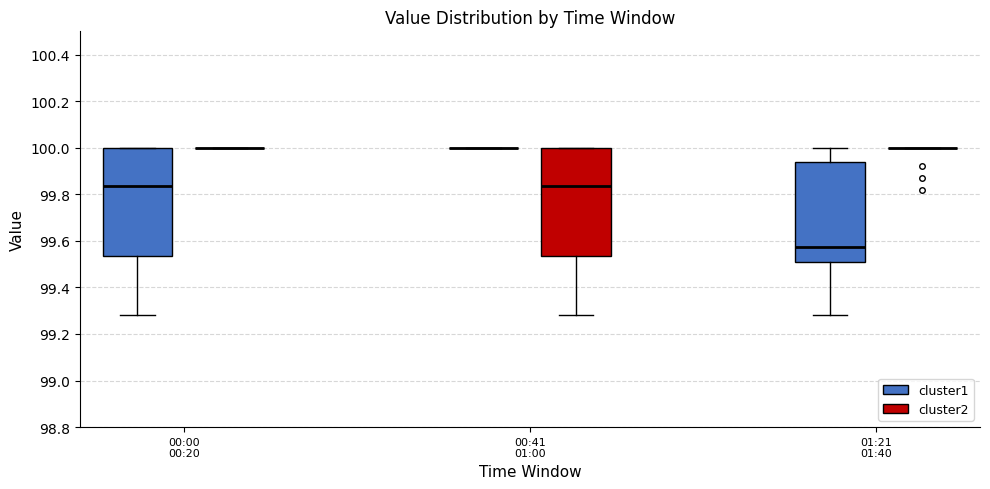

Reading left to right, transcribe this box plot: for each box, give where its median line is, the range the box spans, and where its two whiskers end, as read against the y-axis. The values are not printed on the chart, so give them approximately, as read against the axis.

00:00 00:20 (cluster1): median 99.84, box 99.54 to 100.00, whiskers 99.28 to 100.00
00:00 00:20 (cluster2): box collapsed to a line at 100.00, whiskers 100.00 to 100.00
00:41 01:00 (cluster1): box collapsed to a line at 100.00, whiskers 100.00 to 100.00
00:41 01:00 (cluster2): median 99.84, box 99.54 to 100.00, whiskers 99.28 to 100.00
01:21 01:40 (cluster1): median 99.58, box 99.52 to 99.94, whiskers 99.28 to 100.00
01:21 01:40 (cluster2): box collapsed to a line at 100.00, whiskers 100.00 to 100.00